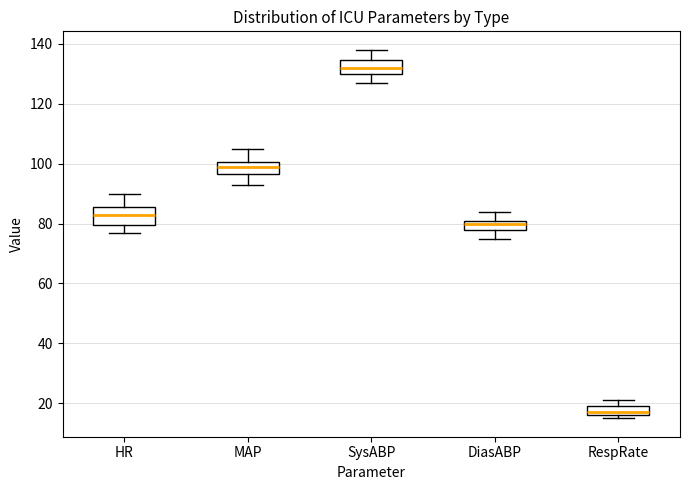

Reading left to right, read every box against the y-axis: the position of its median line, the range the box covers, and the ends of its whiskers. The values are not printed on the chart, so give them approximately, as read against the axis.

HR: median 84, box 80 to 86, whiskers 78 to 90
MAP: median 100 (inside the box), box 96 to 100, whiskers 94 to 106
SysABP: median 132, box 130 to 134, whiskers 128 to 138
DiasABP: median 80, box 78 to 82, whiskers 76 to 84
RespRate: median 18, box 16 to 20, whiskers 16 (just below the box's lower edge) to 22